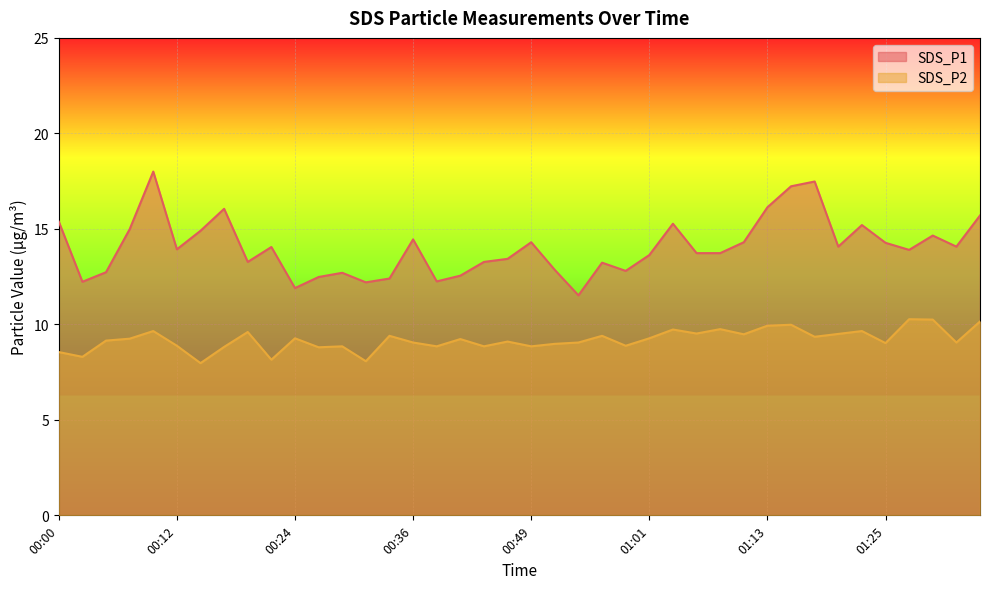

What is the value of the SDS_P2 point at the 22nd from the left?

9.0